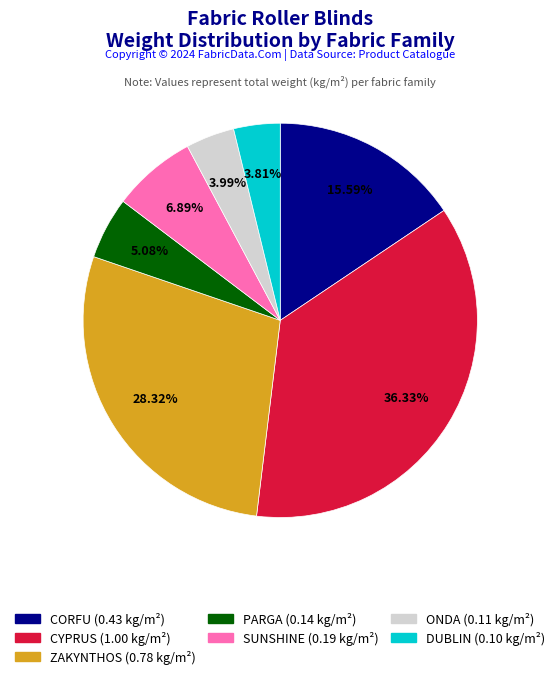

Is there any slice that represents more than half of the pie?

No